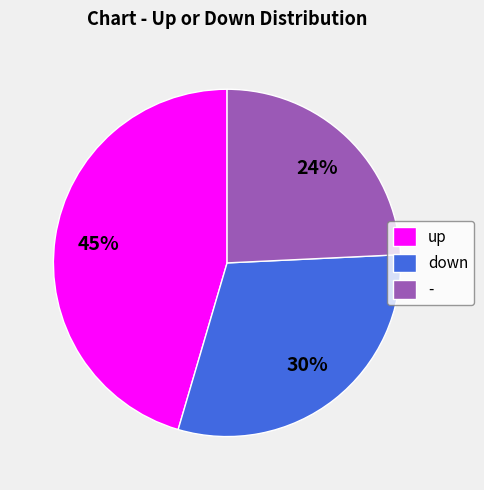

To the nearest percent, what percentage of the pie is -?

24%